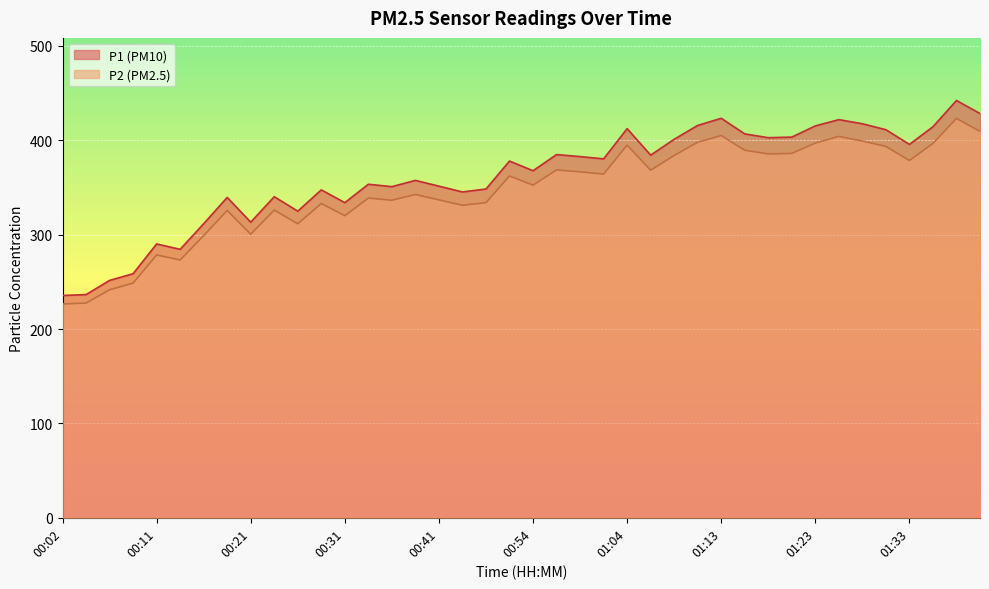

What is the label of the 33rd point from the right?

00:19